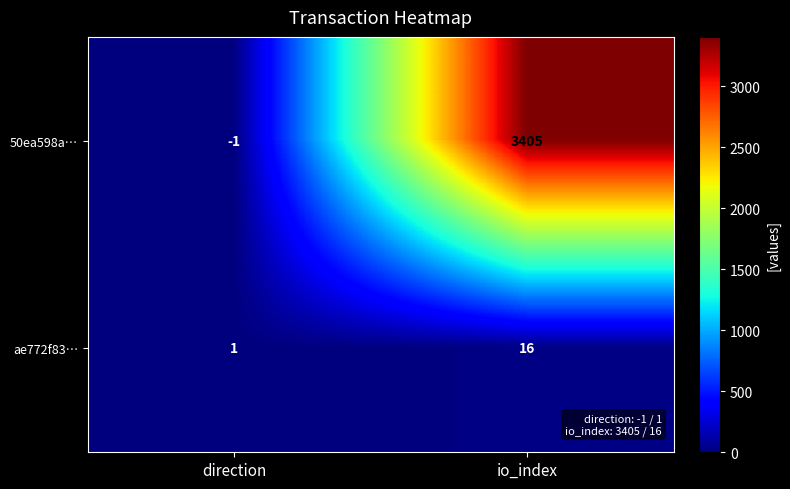

List the series in order of their peak value, lowest first.

ae772f83…, 50ea598a…